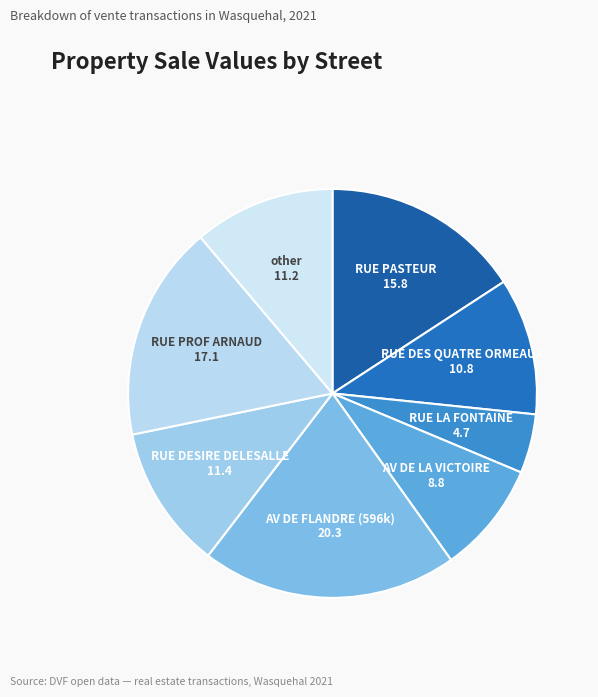

Do RUE LA FONTAINE and RUE DES QUATRE ORMEAUX together represent more than half of the pie?

No